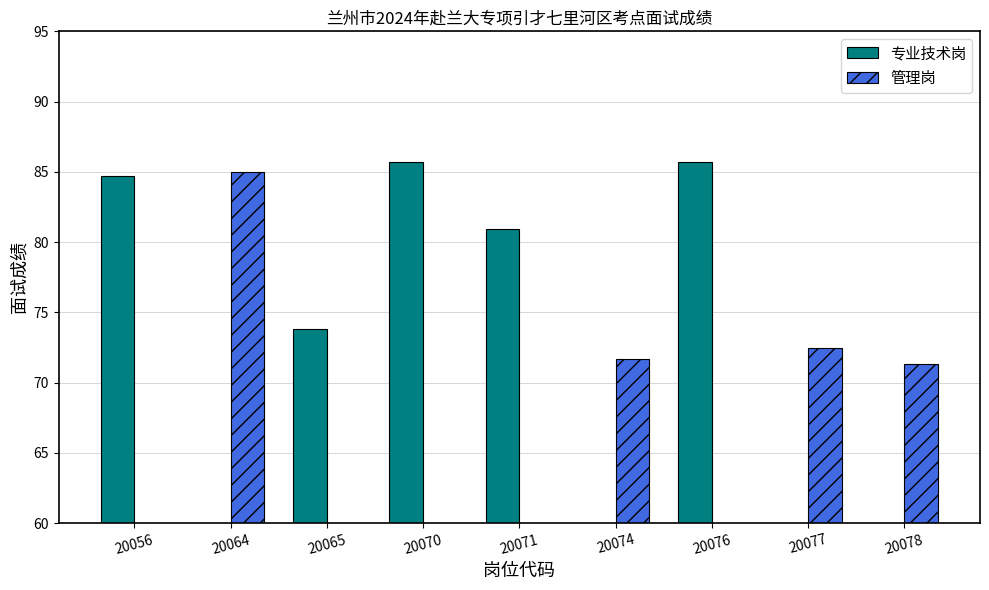

What is the sum of the 专业技术岗 values at 20056 and 20070?

170.3